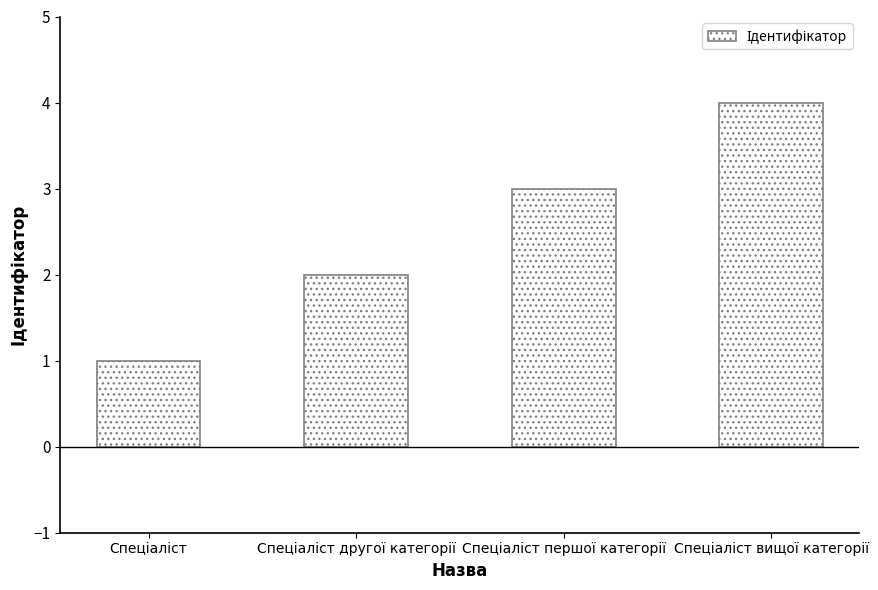

What is the difference between the maximum and minimum values?

3